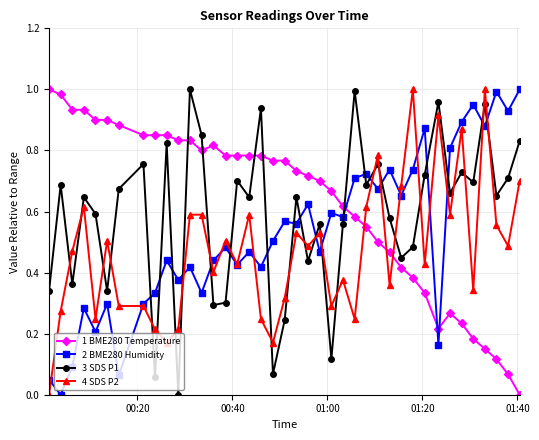

Does the chart have visible grid lines?

Yes